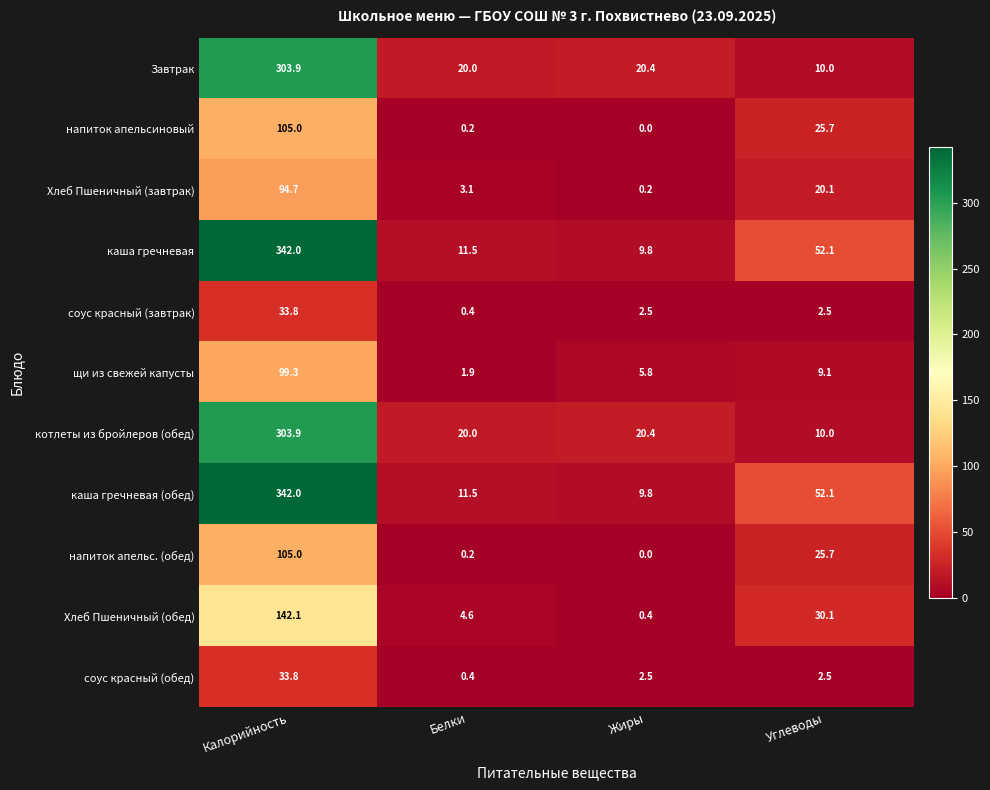

What value does the напиток апельсиновый series have at Калорийность?

105.0